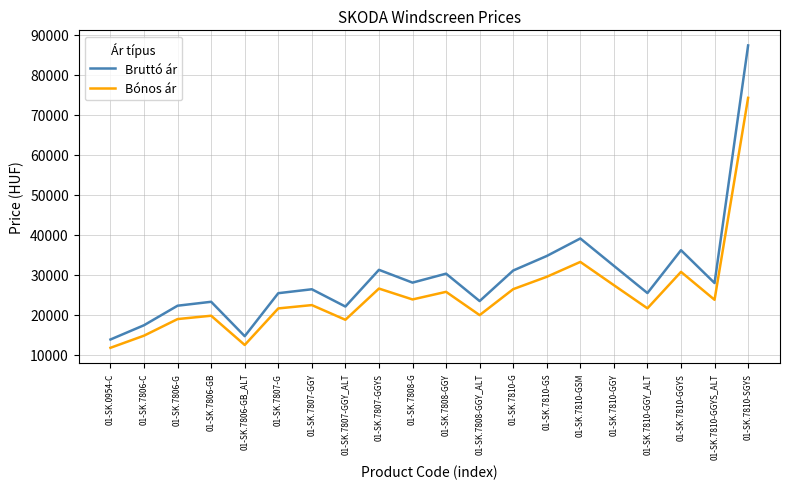

Where does the Bruttó ár series first go above 27940?

01-SK.7807-GGYS